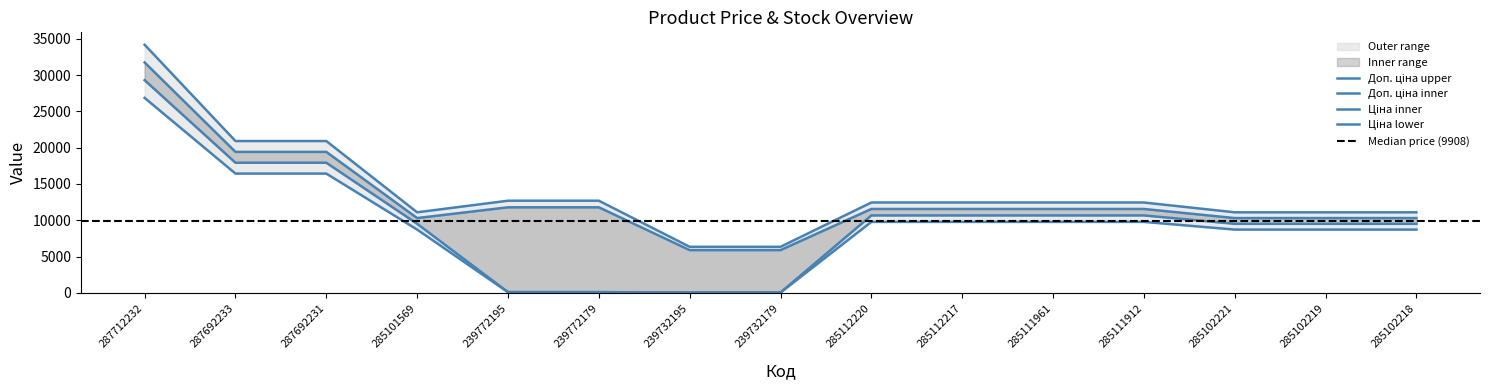

Where is Доп. ціна nearest to the value 20260?

287692233